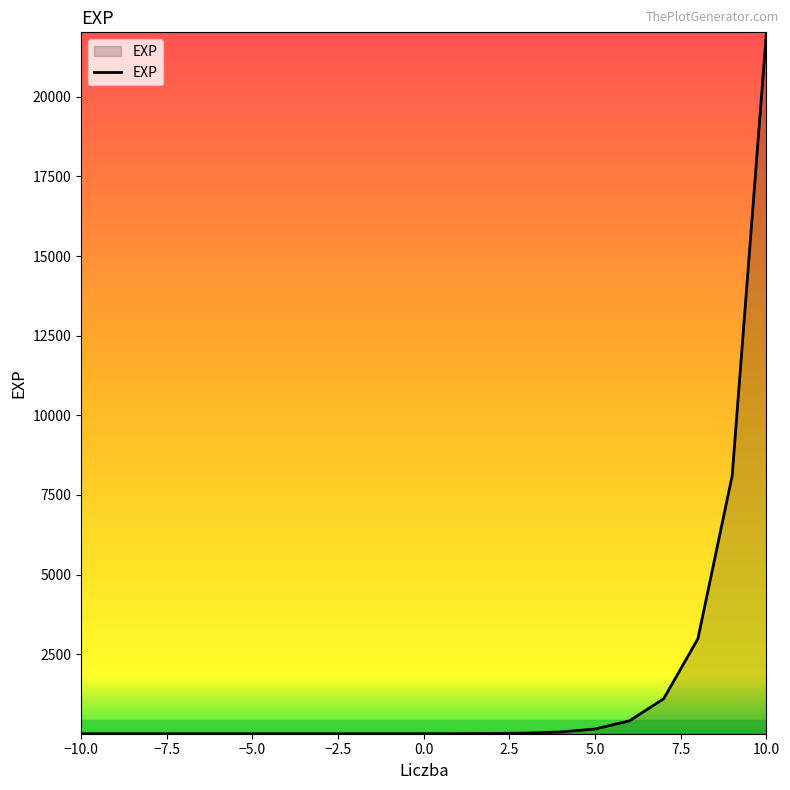

What is the maximum value shown in the chart?

22026.5